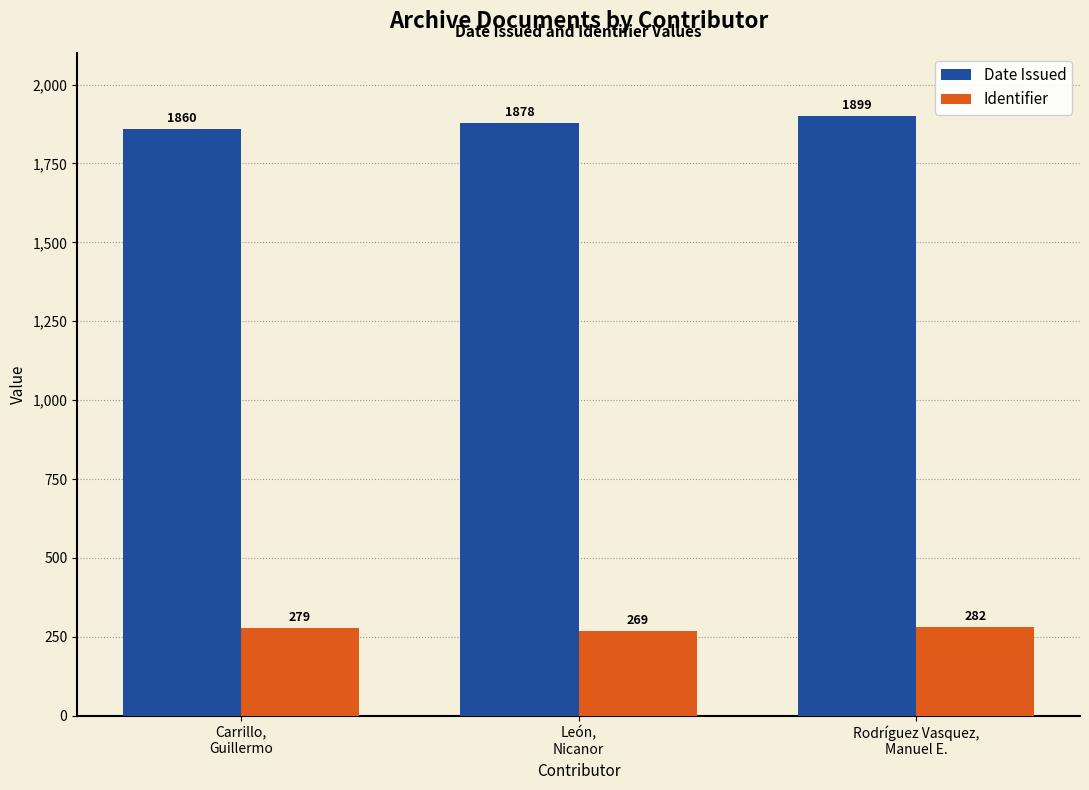

What is the total value across all series at Rodríguez Vasquez,
Manuel E.?

2181